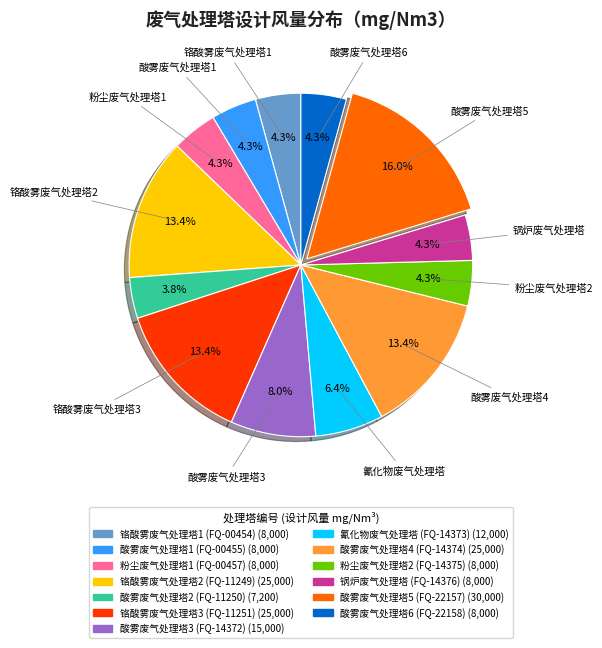

To the nearest percent, what is the combined percentage of 锅炉废气处理塔 (FQ-14376) and 粉尘废气处理塔2 (FQ-14375)?

9%